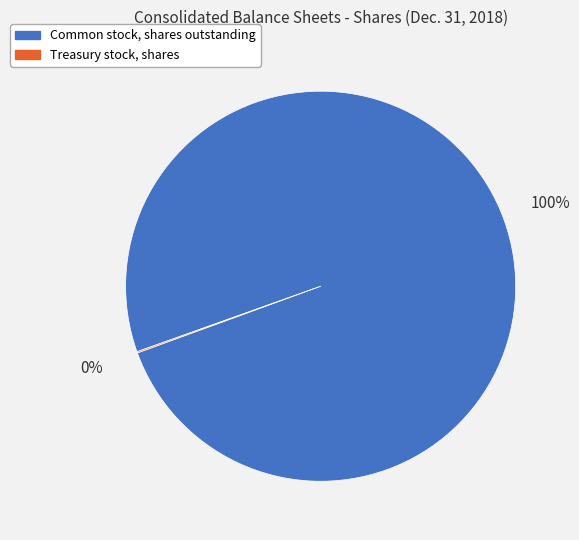

To the nearest percent, what is the difference between the largest and smallest slice percentages?

100%